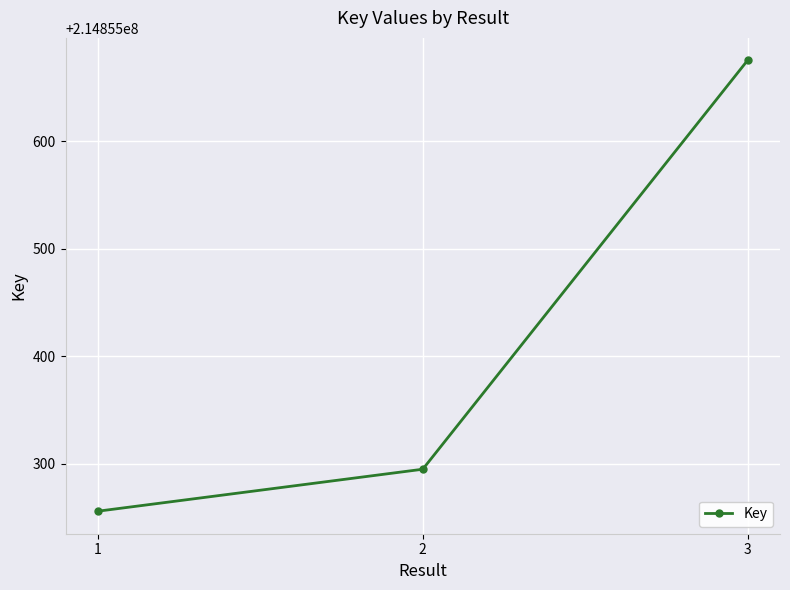

List the labels in order of value, largest first.

3, 2, 1